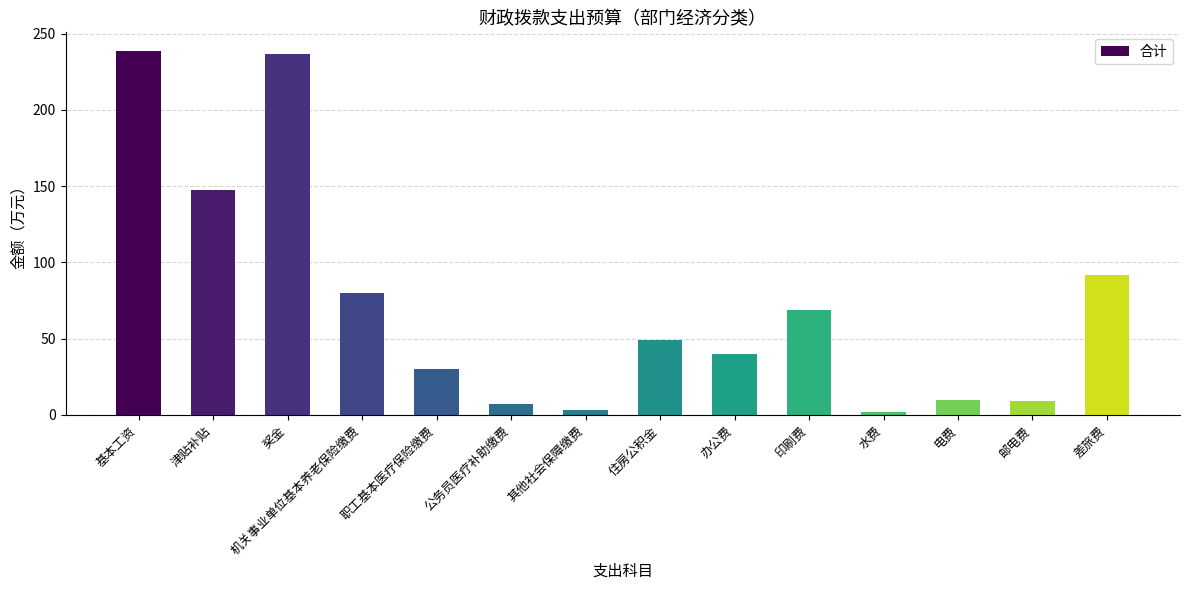

The value at 津贴补贴 is 246.3. True or false?

False